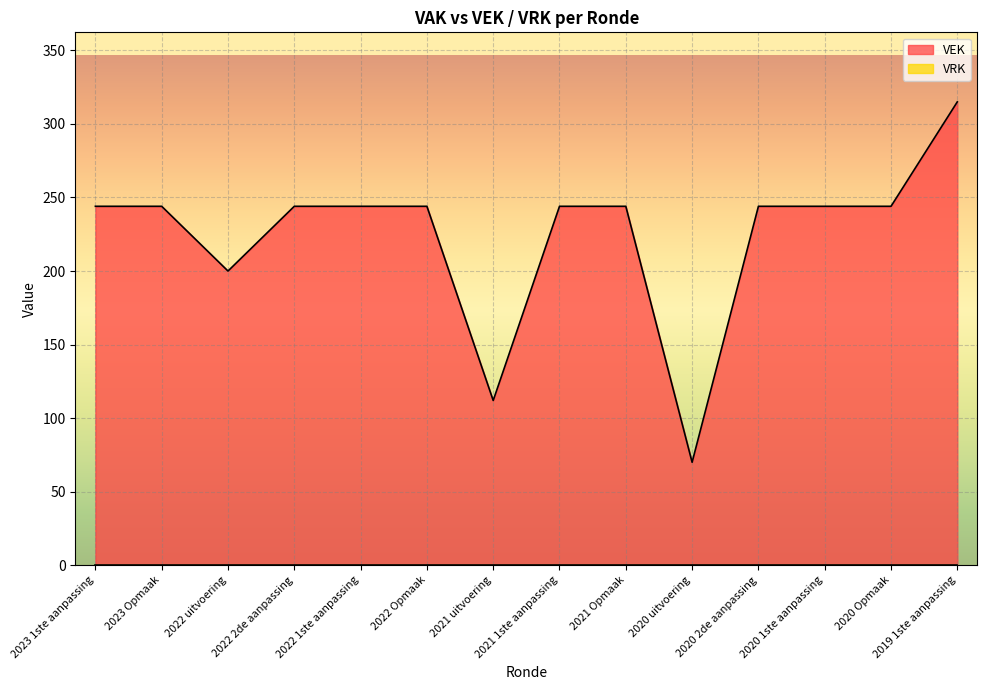

True or false: the data shows 244 at 2022 1ste aanpassing.

True